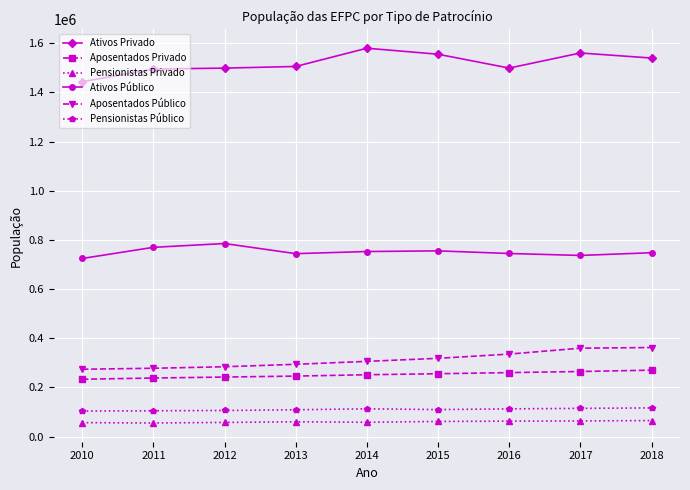

The value of Ativos Privado at 2011 is 2126199. True or false?

False